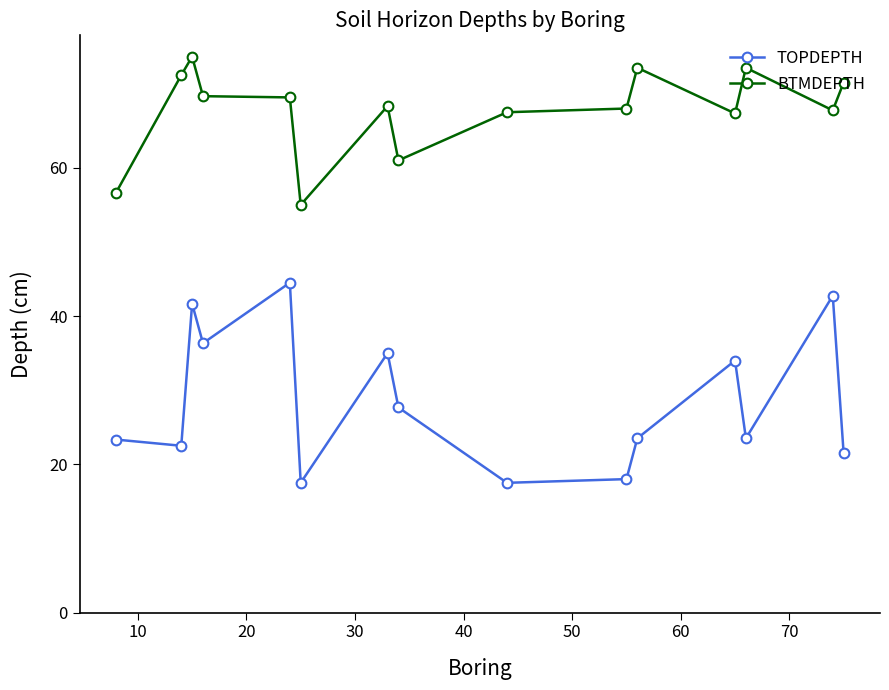

Rank the series by their average value, from highest to lowest.

BTMDEPTH, TOPDEPTH